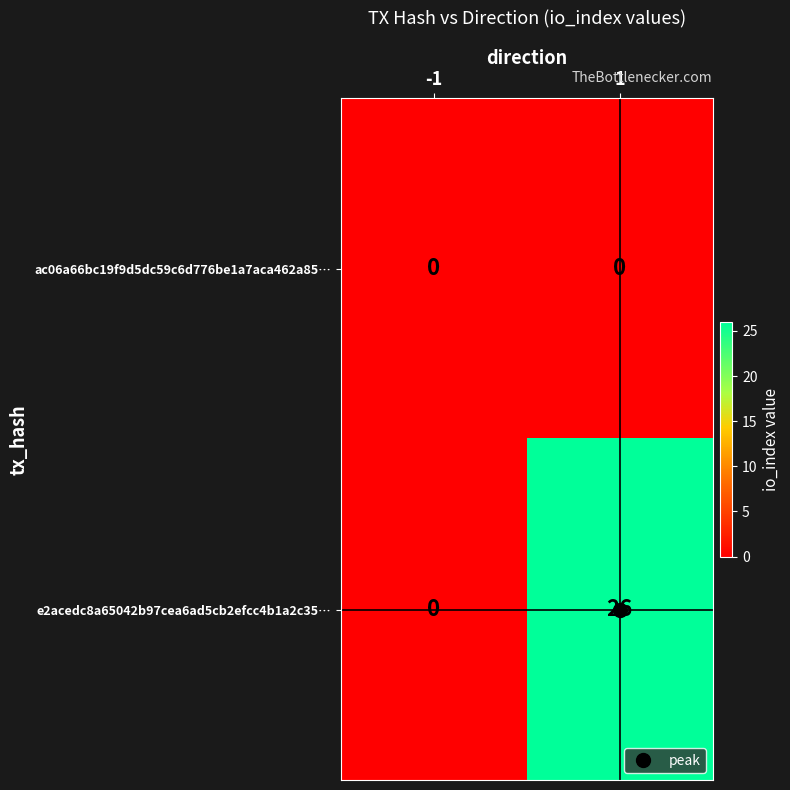

What is the average value of the e2acedc8a65042b97cea6ad5cb2efcc4b1a2c35… series?

13